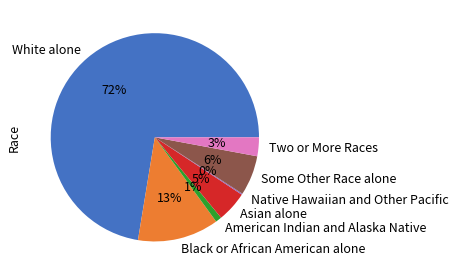

To the nearest percent, what is the average slice percentage?

14%